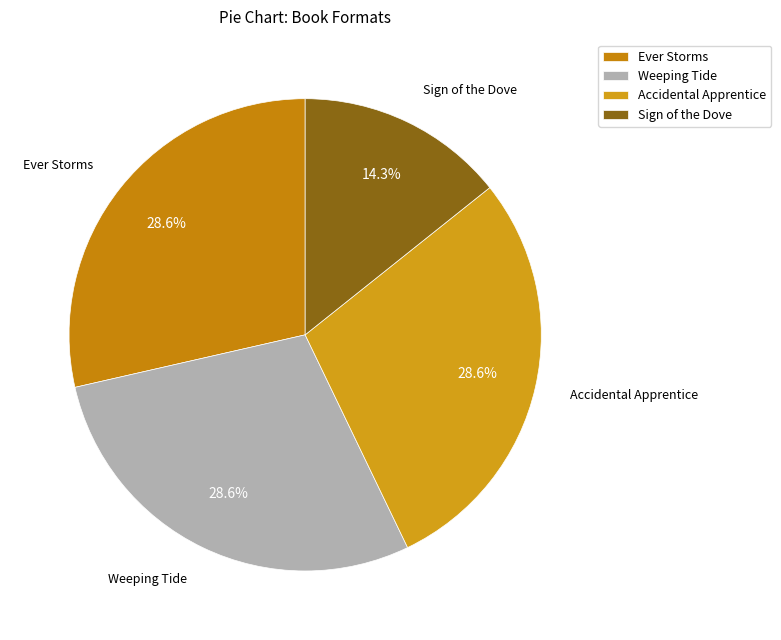

What is the smallest slice in the pie chart?

Sign of the Dove